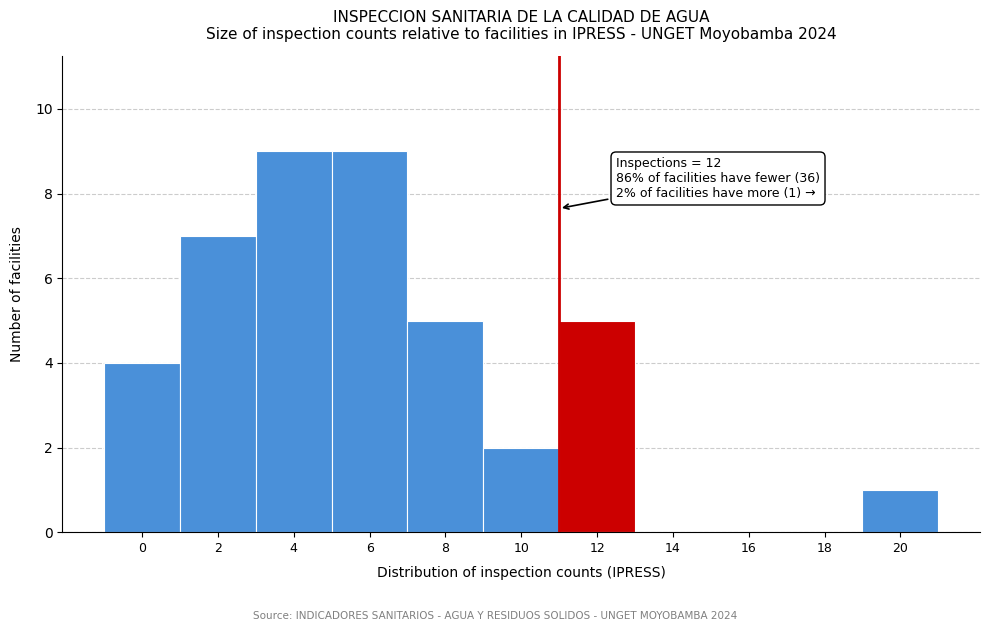

Reading left to right, extract all data points from this chart.

0=4	2=7	4=9	6=9	8=5	10=2	12=5	14=0	16=0	18=0	20=1